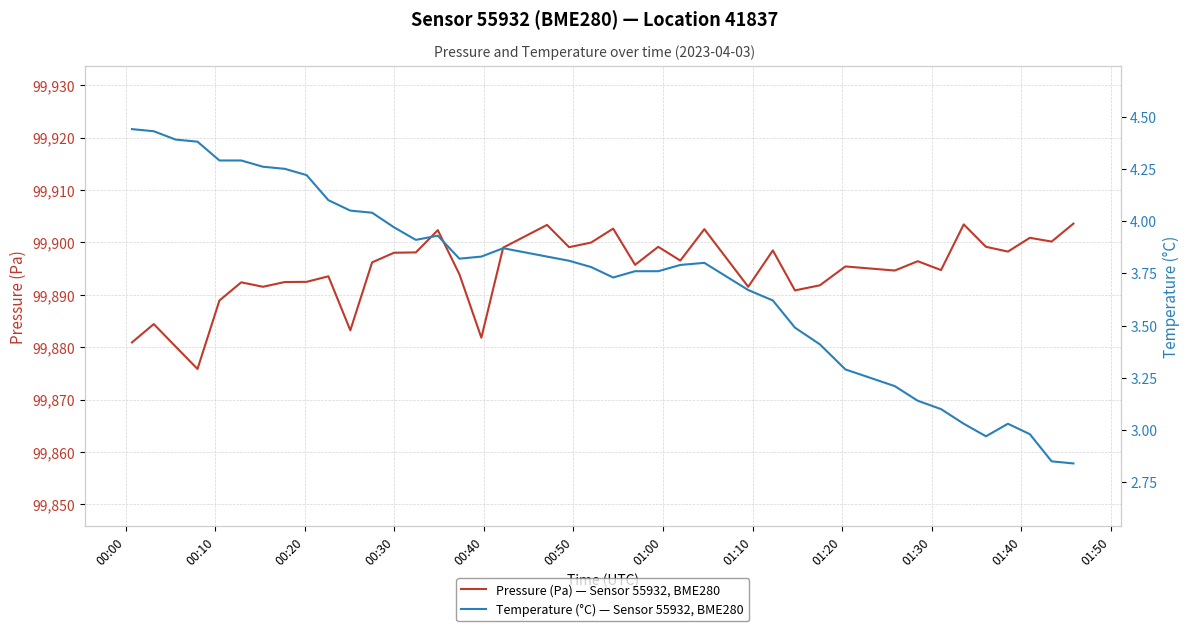

What is the average value of the Temperature (°C) — Sensor 55932, BME280 series?

3.7